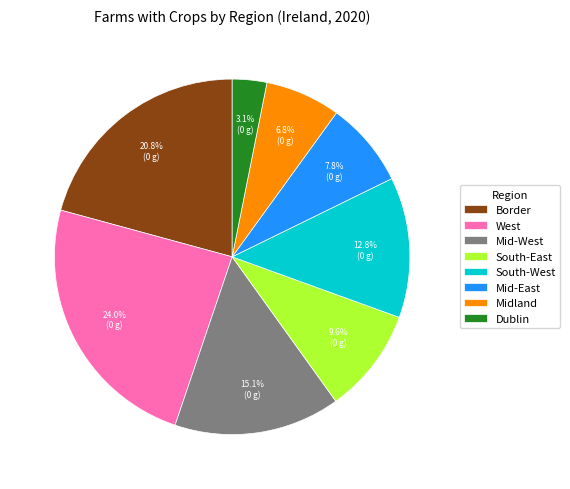

What portion of the pie excludes Border?

79.2%